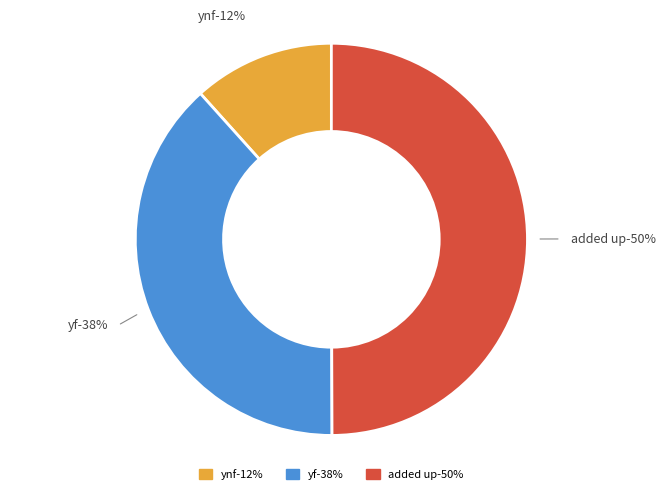

Is it true that yf is 26% of the pie?

False